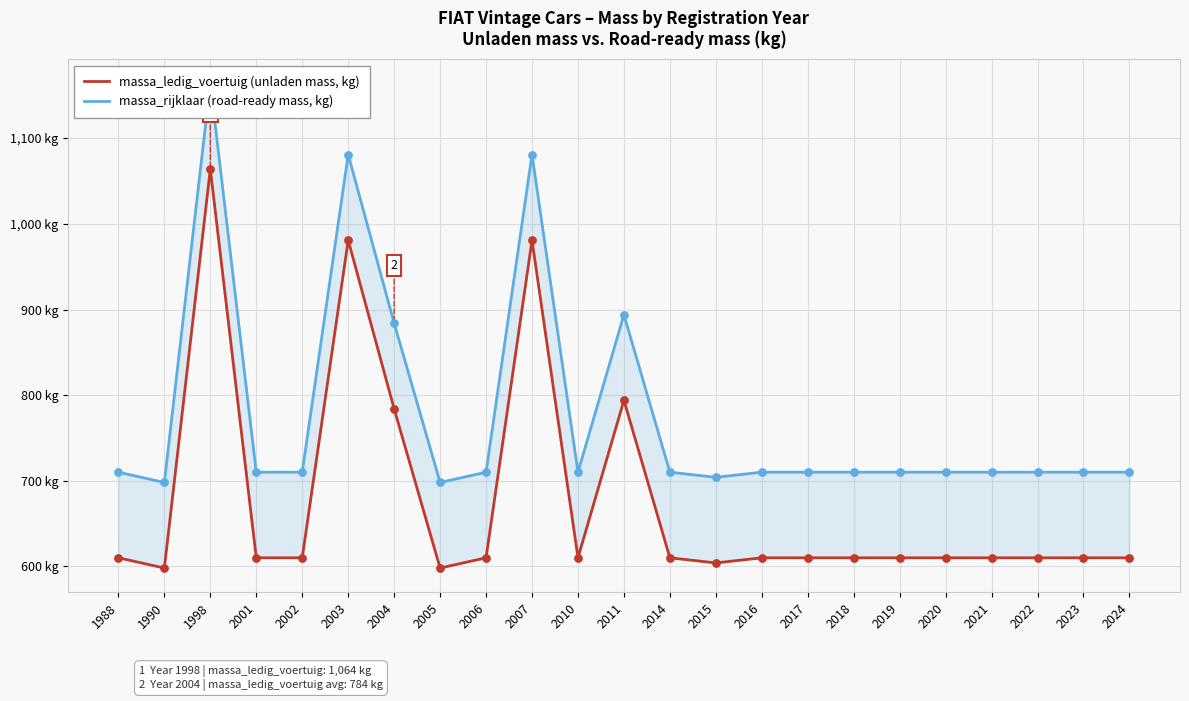

What are all the series names shown in the legend?

massa_rijklaar (road-ready mass, kg), massa_ledig_voertuig (unladen mass, kg)